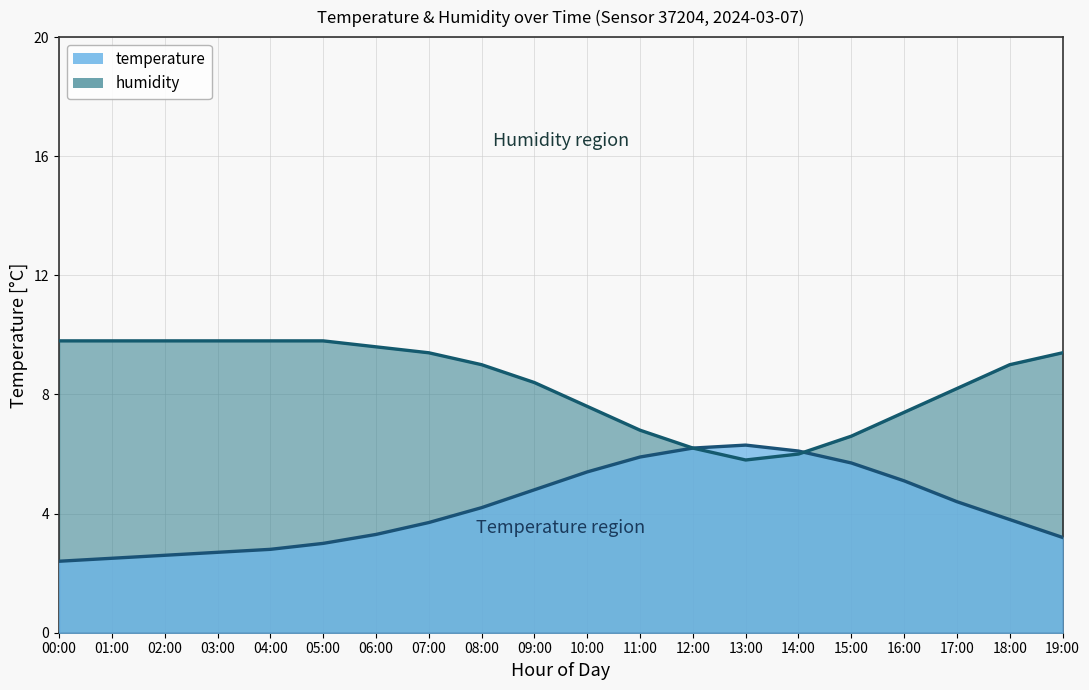

In temperature, how many points are higher than both neighbors (excluding endpoints)?

1